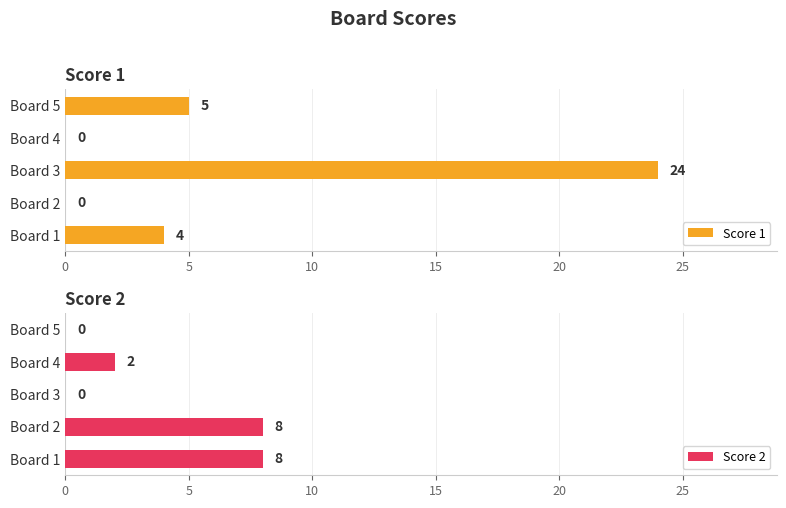

At how many categories does at least one series exceed 16?

1